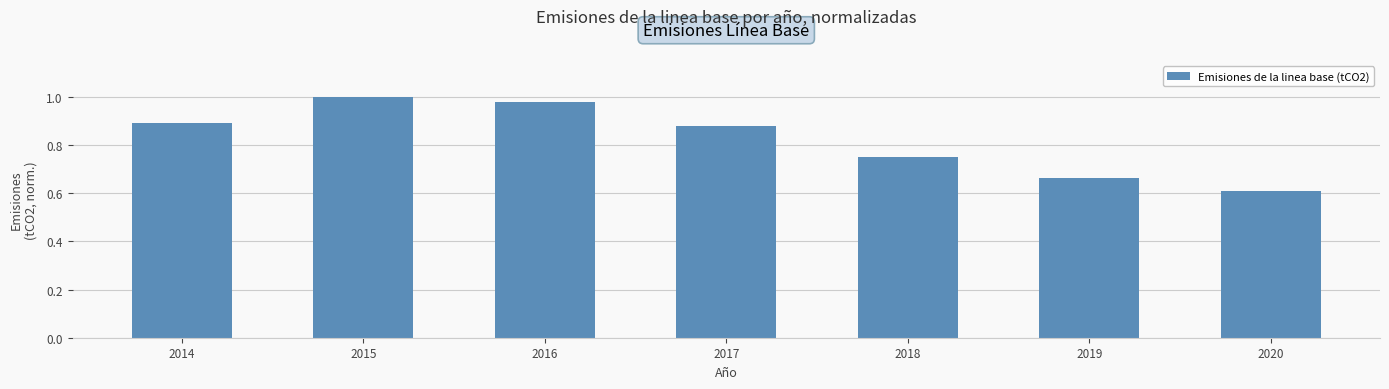

What is the value of the 7th bar from the left?

0.6